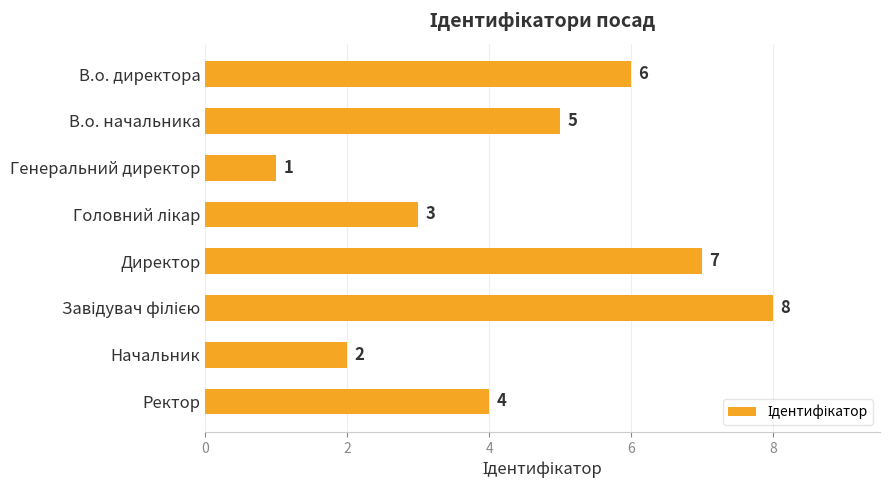

Where is the data nearest to the value 4?

Ректор